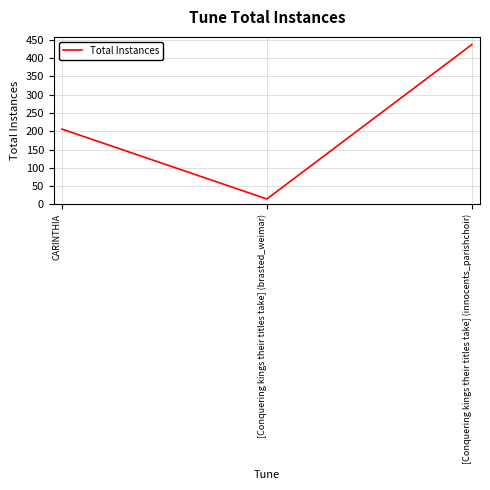

How many series are shown in this chart?

1